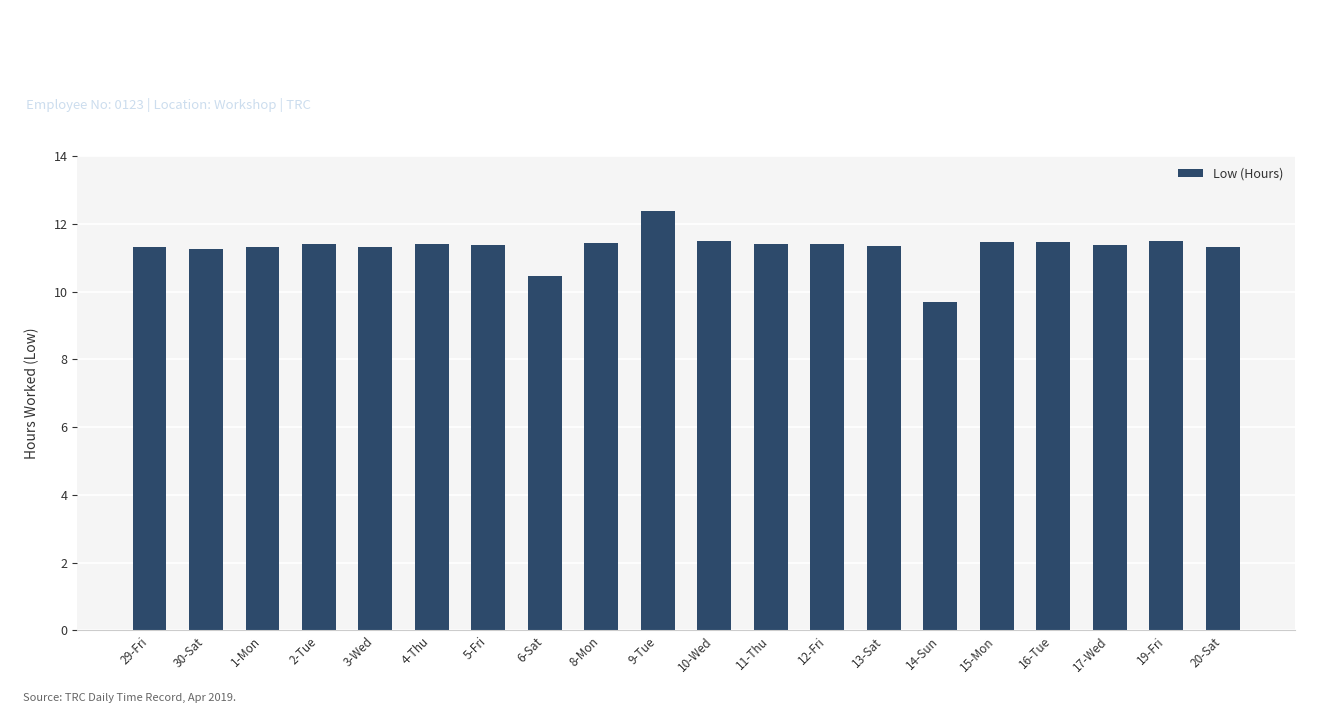

Between 2-Tue and 6-Sat, which is larger?

2-Tue